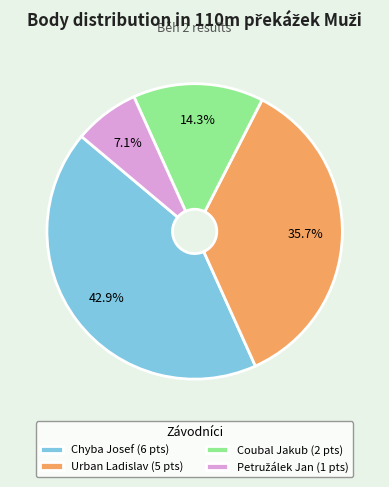

To the nearest percent, what is the difference between the largest and smallest slice percentages?

36%